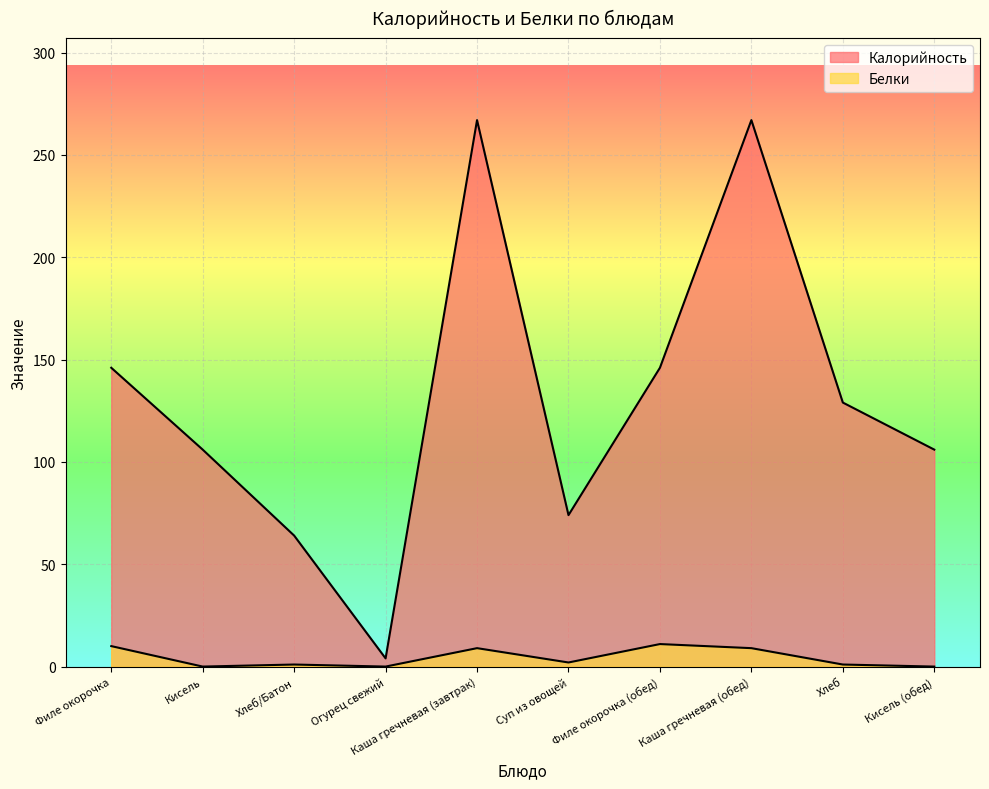

At which label is Калорийность closest to 135?

Хлеб